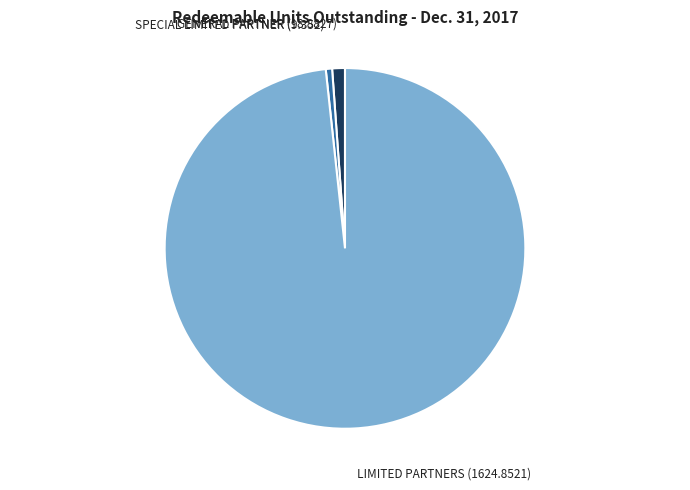

Is there a majority slice in this chart?

Yes